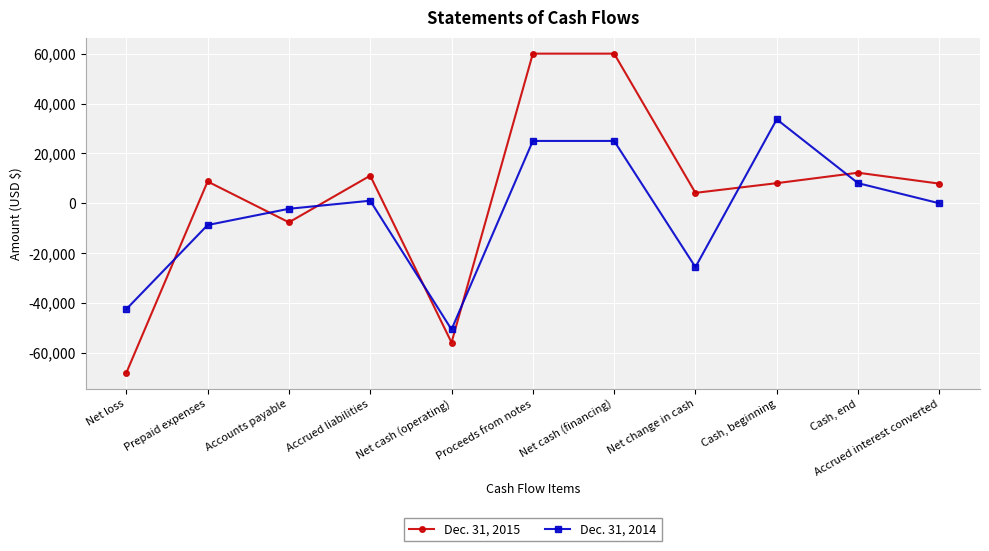

Which series has the largest total across all categories?

Dec. 31, 2015